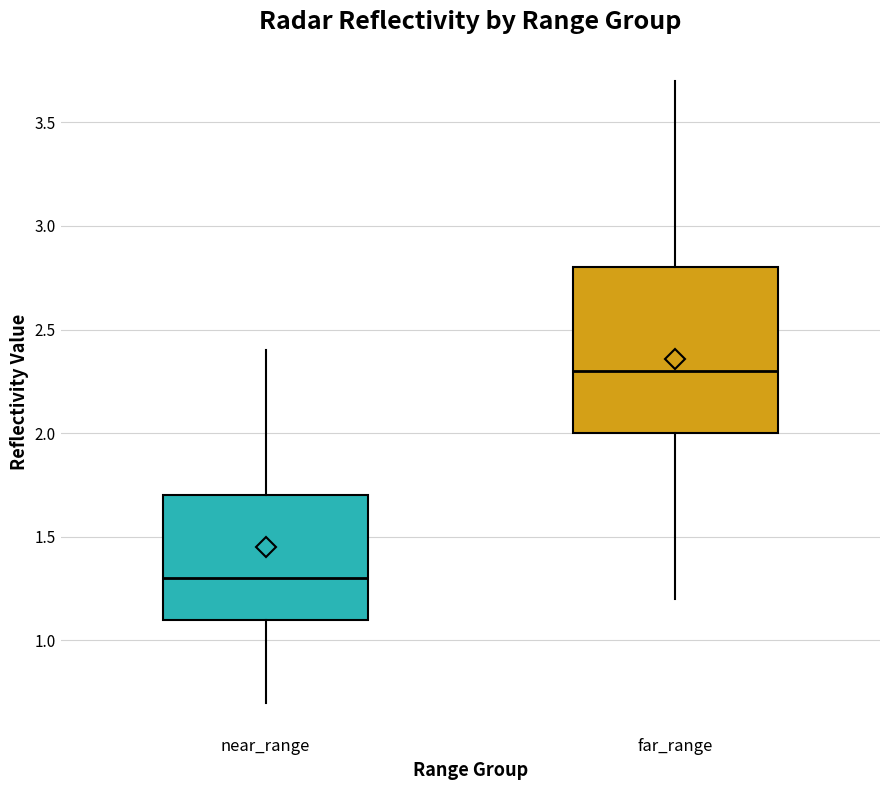

Reading left to right, transcribe this box plot: for each box, give where its median line is, the range the box spans, and where its two whiskers end, as read against the y-axis. The values are not printed on the chart, so give them approximately, as read against the axis.

near_range: median 1.3, box 1.1 to 1.7, whiskers 0.7 to 2.4
far_range: median 2.3, box 2.0 to 2.8, whiskers 1.2 to 3.7